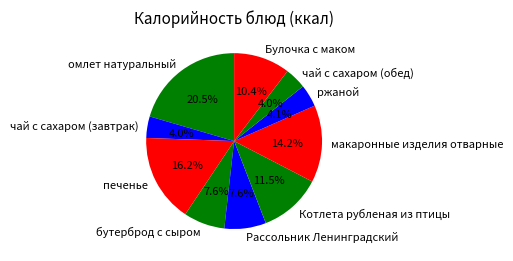

What is the largest slice in the pie chart?

омлет натуральный